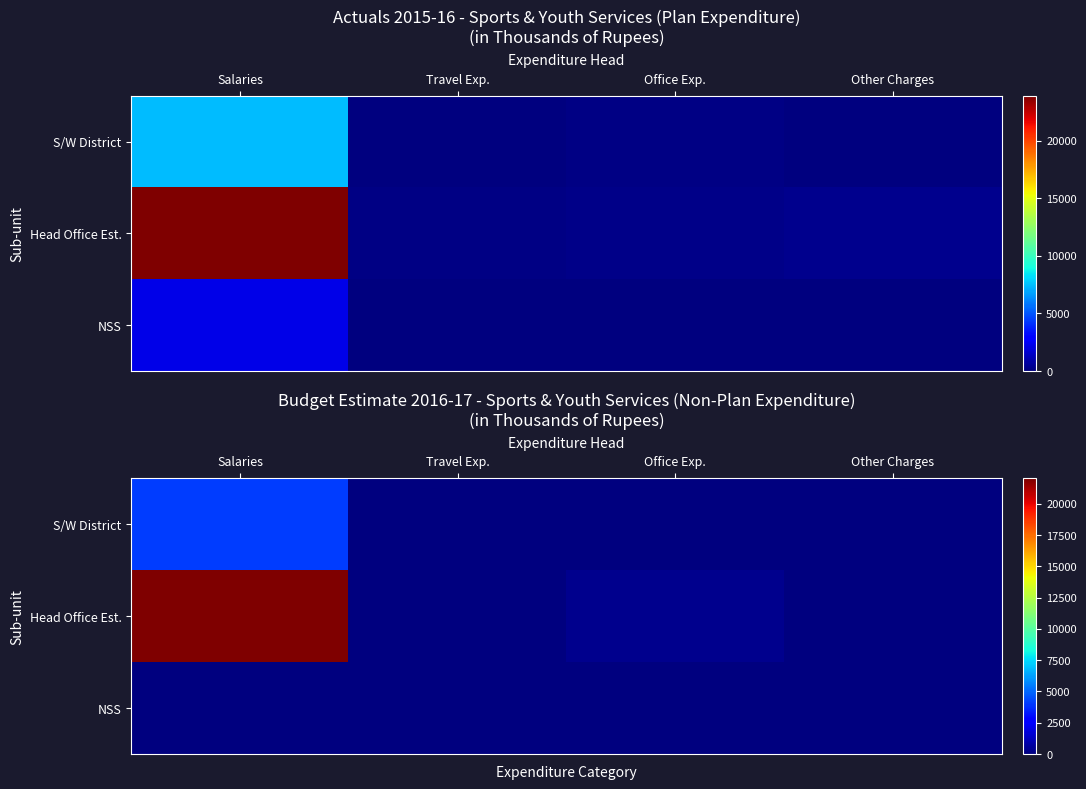

Is the value of S/W District at Other Charges greater than the value of Head Office Est. at Salaries?

No